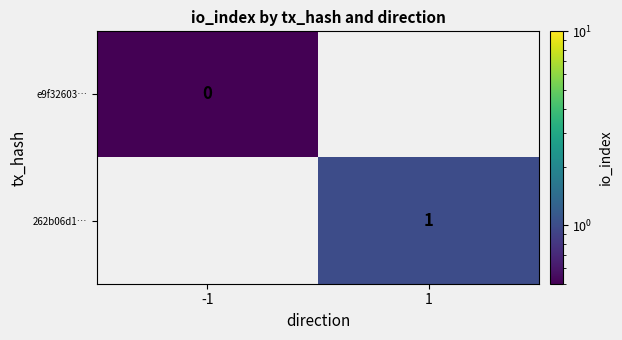

The 262b06d1… series shows 0.7 at 1. True or false?

False